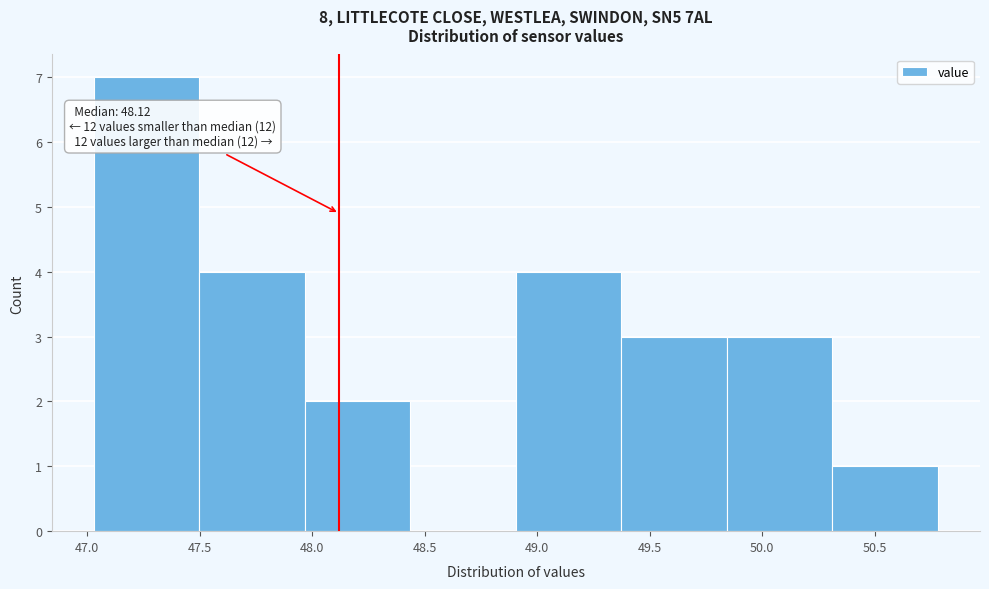

Which range on the x-axis has the tallest bar?

47.05 to 47.50